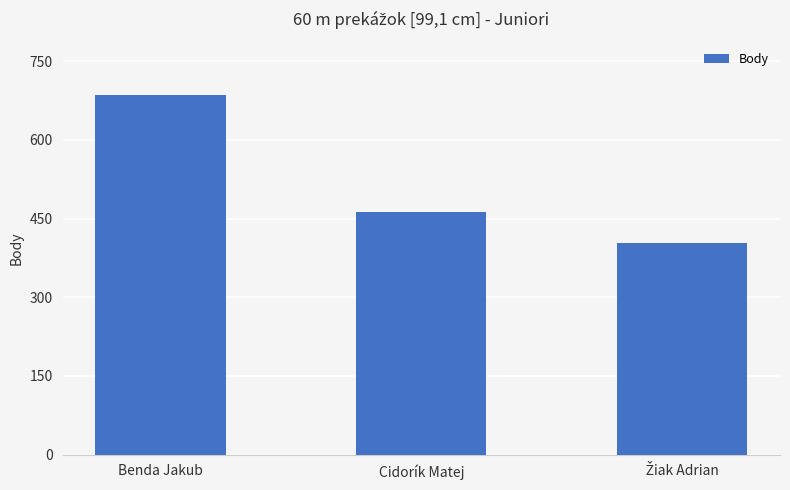

Where does the data first go above 463?

Benda Jakub